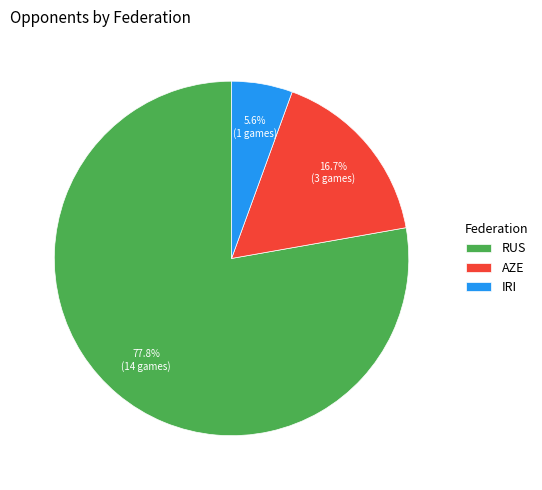

What percentage is the AZE slice, to the nearest percent?

17%